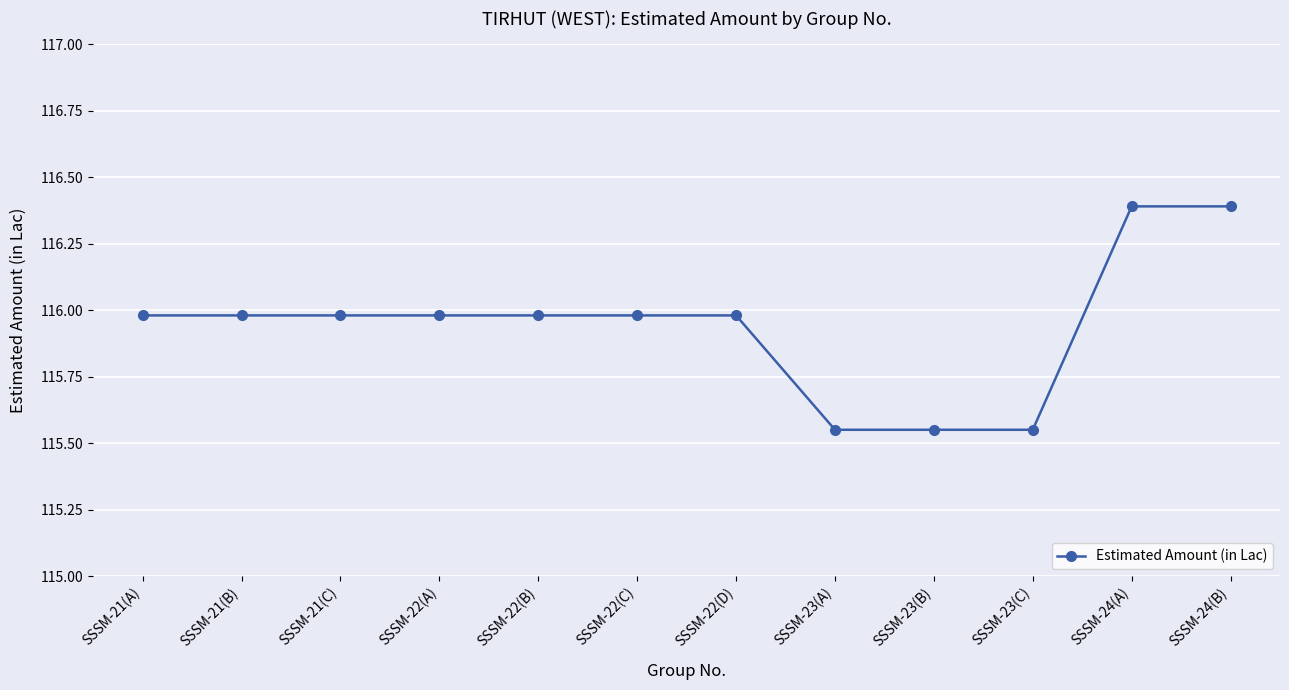

What is the greatest value displayed?

116.4